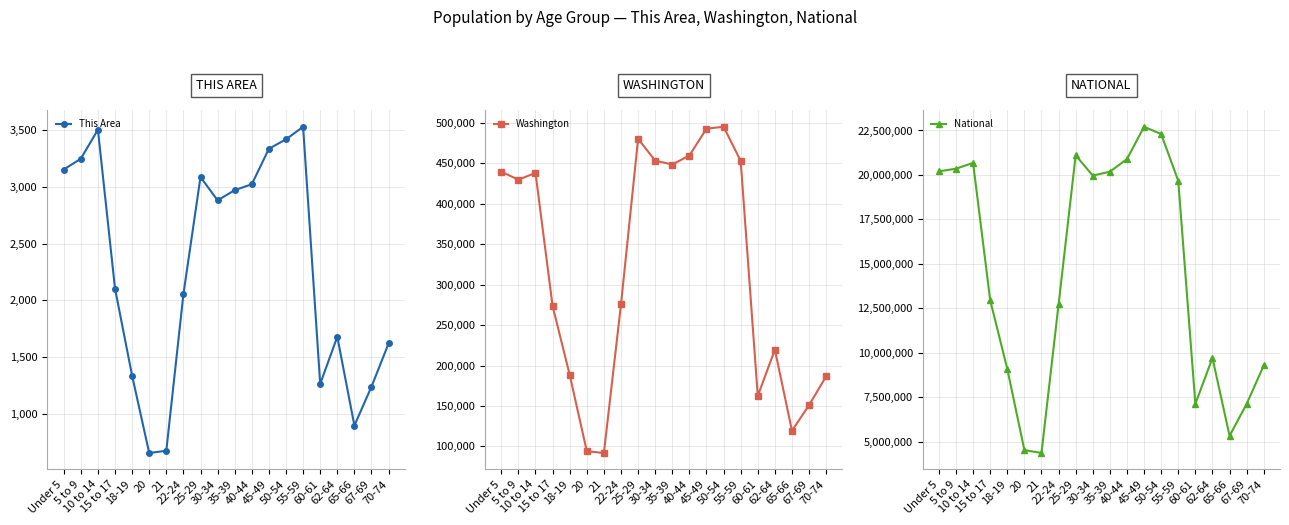

What is the lowest value of the Washington series?

91883